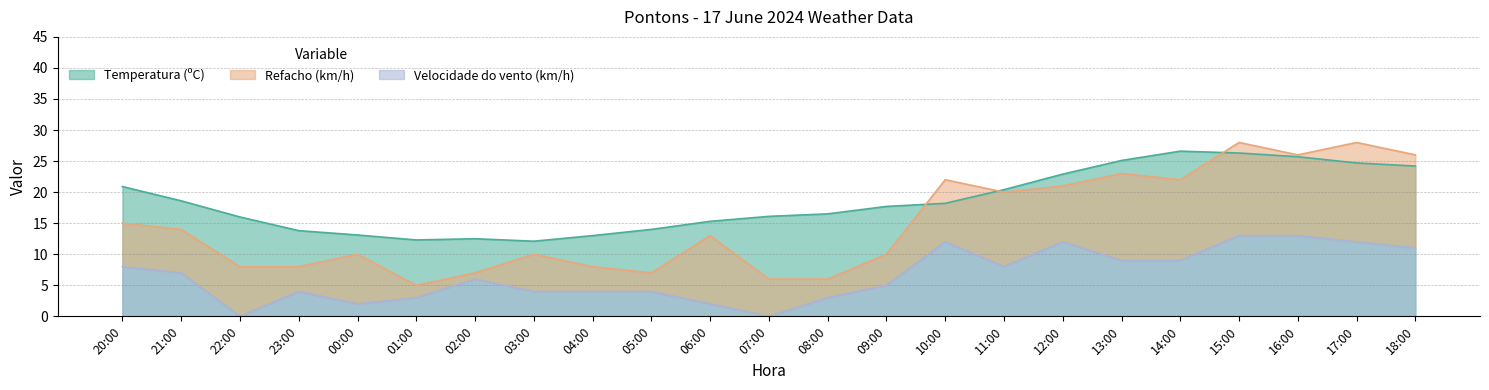

Reading right to left, what are all the values shown in this chart?

Temperatura (ºC): 18:00=24.2	17:00=24.7	16:00=25.7	15:00=26.3	14:00=26.6	13:00=25.1	12:00=22.9	11:00=20.4	10:00=18.2	09:00=17.7	08:00=16.5	07:00=16.1	06:00=15.3	05:00=14.0	04:00=13.0	03:00=12.1	02:00=12.5	01:00=12.3	00:00=13.1	23:00=13.8	22:00=16.0	21:00=18.6	20:00=20.9
Velocidade do vento (km/h): 18:00=11.0	17:00=12.0	16:00=13.0	15:00=13.0	14:00=9.0	13:00=9.0	12:00=12.0	11:00=8.0	10:00=12.0	09:00=5.0	08:00=3.0	07:00=0.0	06:00=2.0	05:00=4.0	04:00=4.0	03:00=4.0	02:00=6.0	01:00=3.0	00:00=2.0	23:00=4.0	22:00=0.0	21:00=7.0	20:00=8.0
Refacho (km/h): 18:00=26.0	17:00=28.0	16:00=26.0	15:00=28.0	14:00=22.0	13:00=23.0	12:00=21.0	11:00=20.0	10:00=22.0	09:00=10.0	08:00=6.0	07:00=6.0	06:00=13.0	05:00=7.0	04:00=8.0	03:00=10.0	02:00=7.0	01:00=5.0	00:00=10.0	23:00=8.0	22:00=8.0	21:00=14.0	20:00=15.0